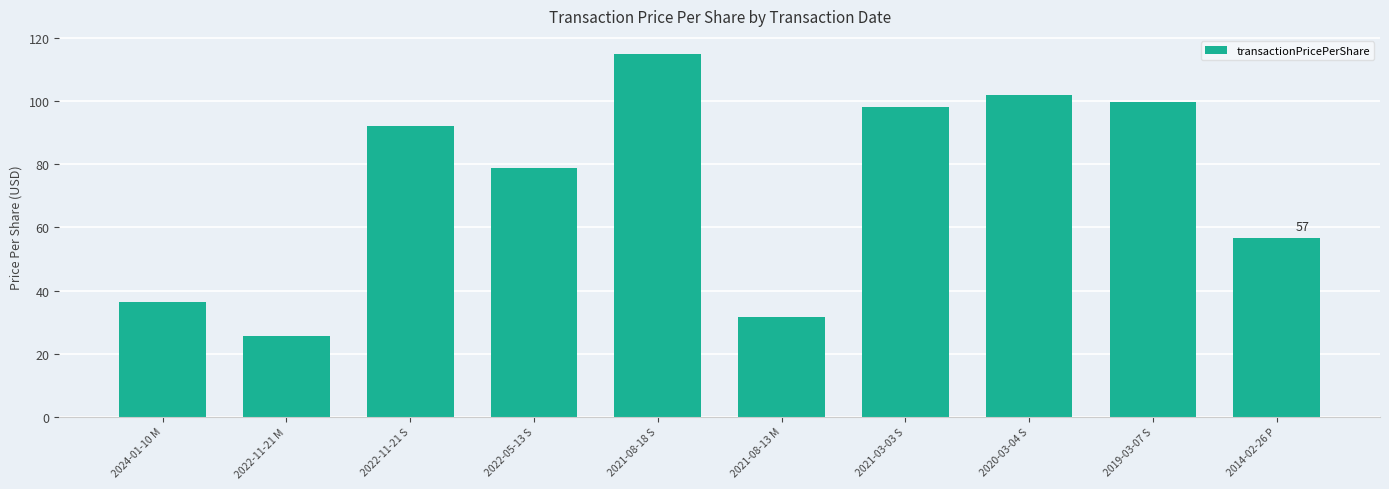

Which category has the highest value across all series?

2021-08-18 S